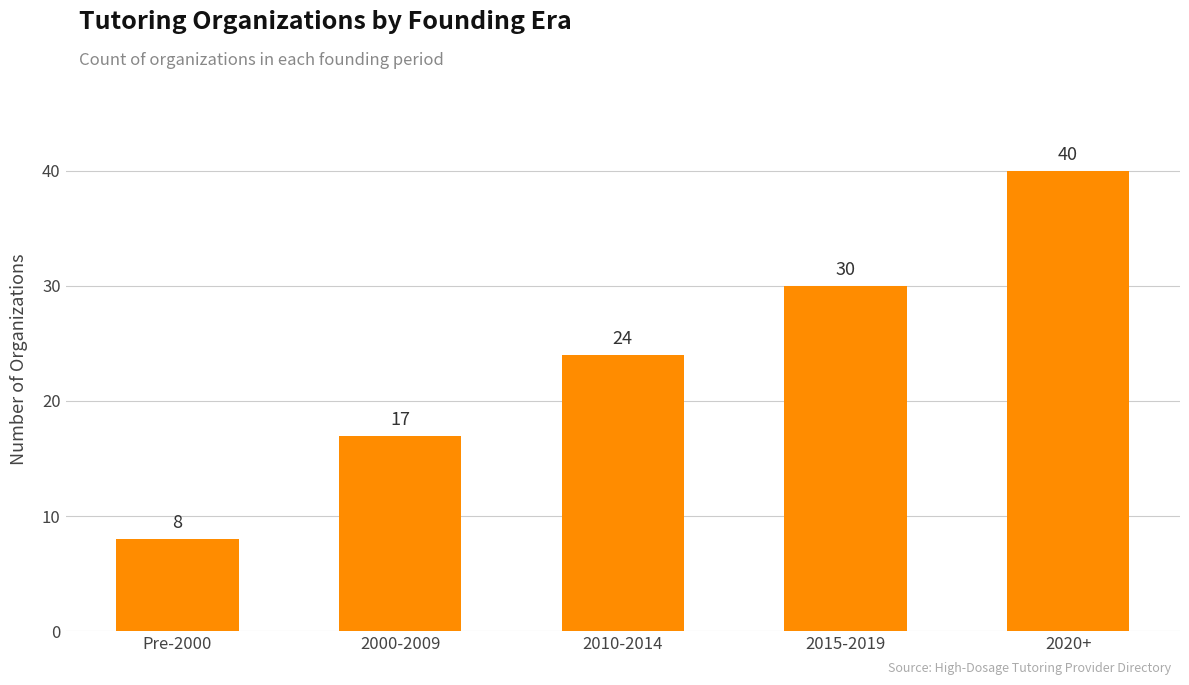

How many values are between 17 and 30?

3